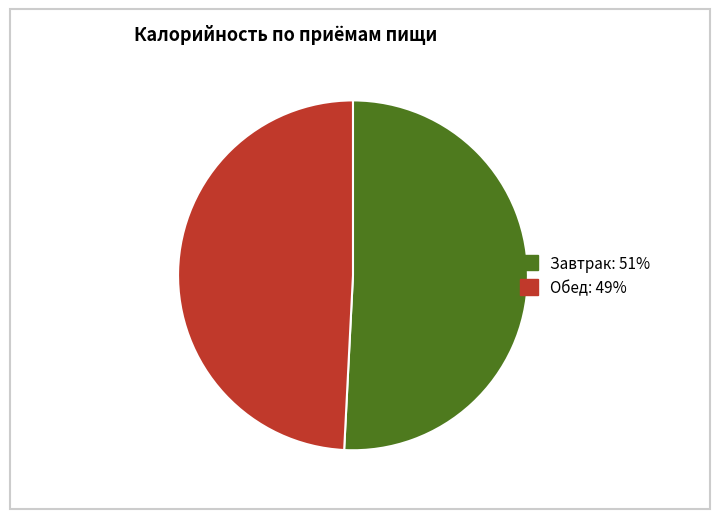

Which slice represents more than half of the pie?

Завтрак